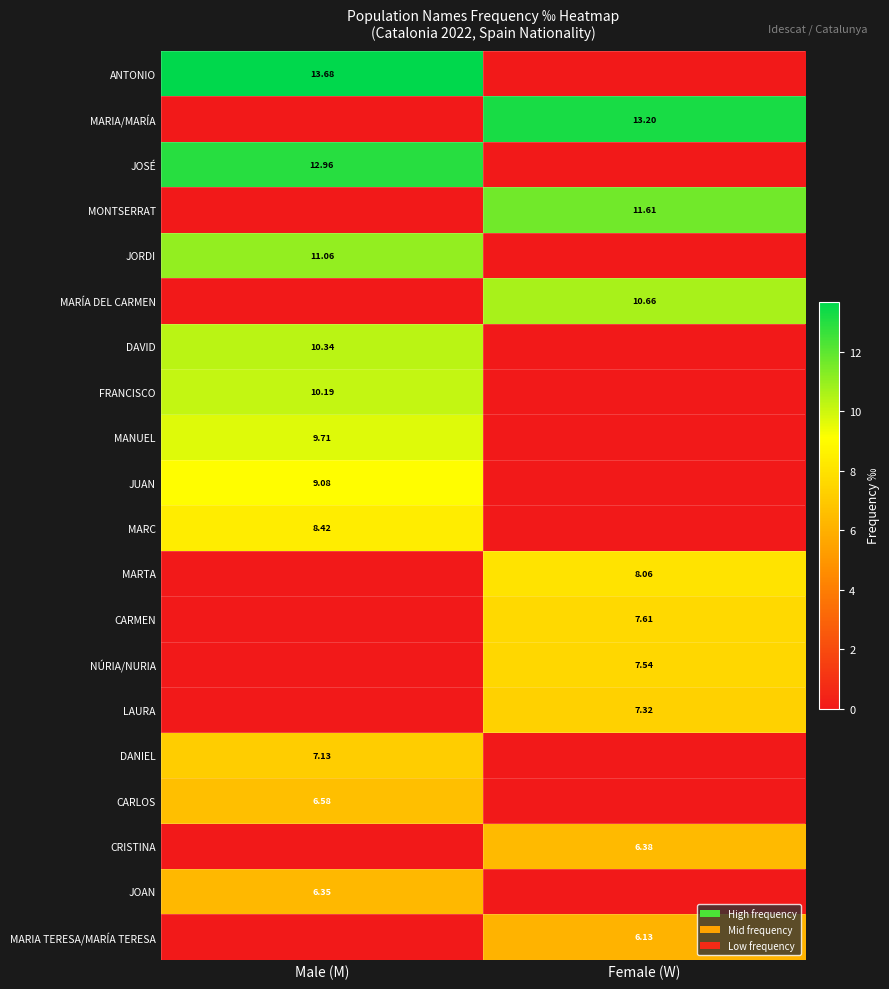

Rank the series by their maximum value, from lowest to highest.

MARIA TERESA/MARÍA TERESA, JOAN, CRISTINA, CARLOS, DANIEL, LAURA, NÚRIA/NURIA, CARMEN, MARTA, MARC, JUAN, MANUEL, FRANCISCO, DAVID, MARÍA DEL CARMEN, JORDI, MONTSERRAT, JOSÉ, MARIA/MARÍA, ANTONIO